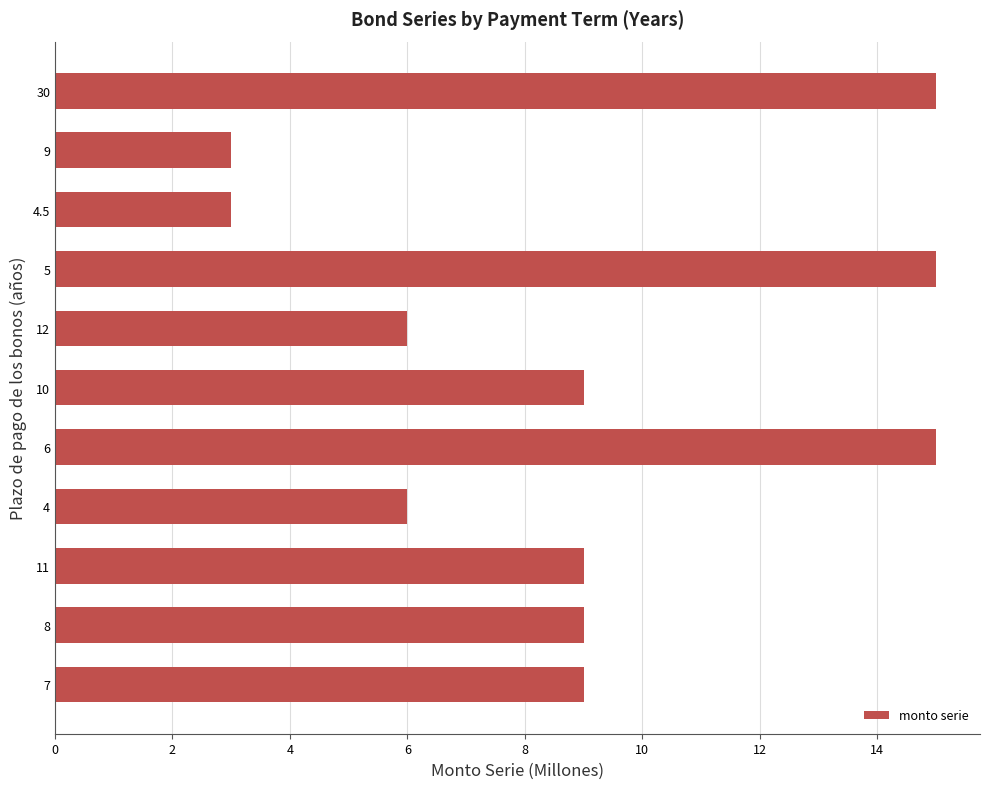

What is the ratio of the value at 4 to the value at 10?

0.7